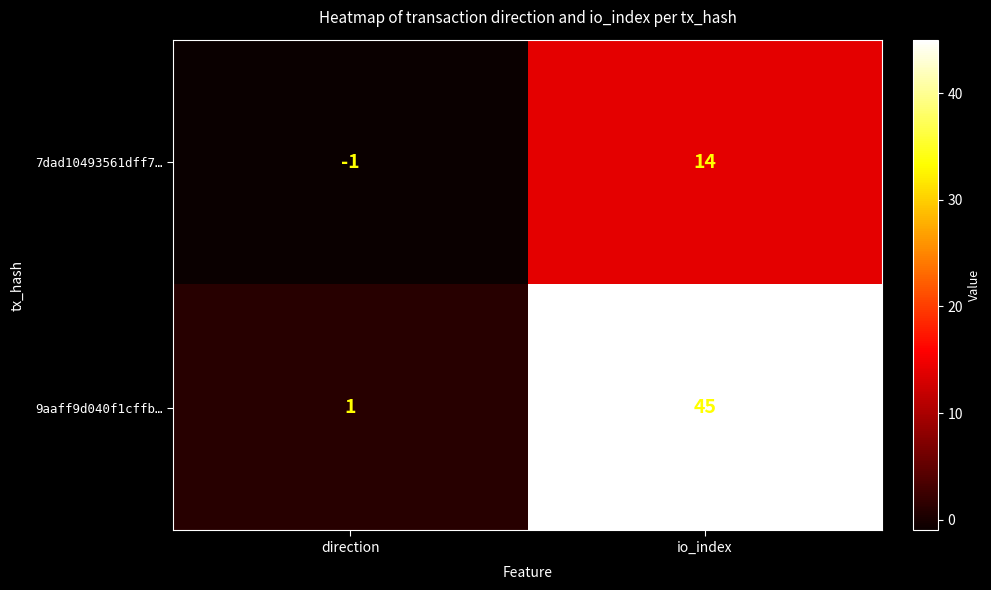

At which category is the sum across all series the highest?

io_index